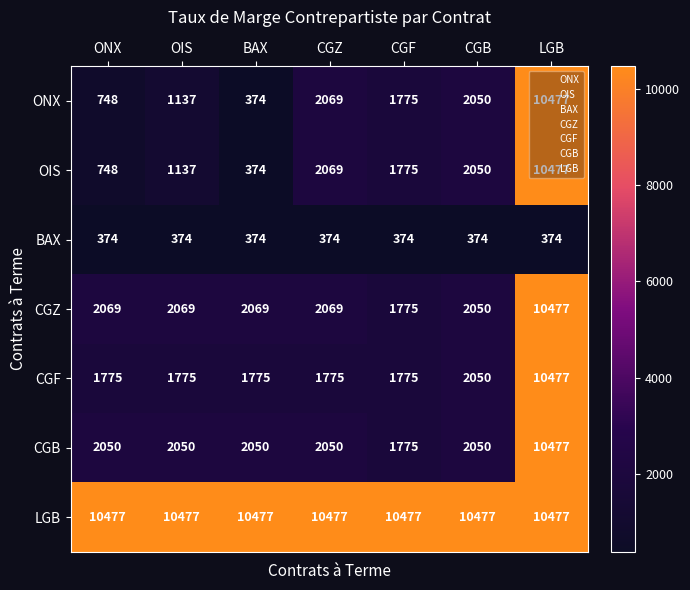

What is the sum of all OIS values?

18630